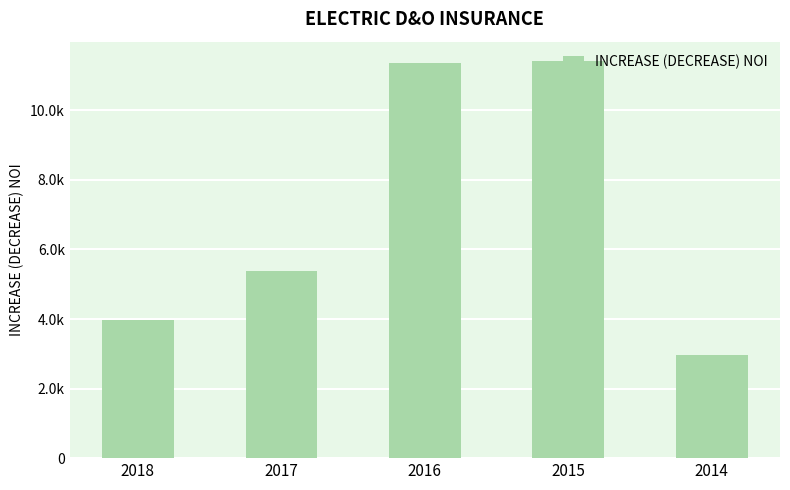

Does the chart contain any negative values?

No